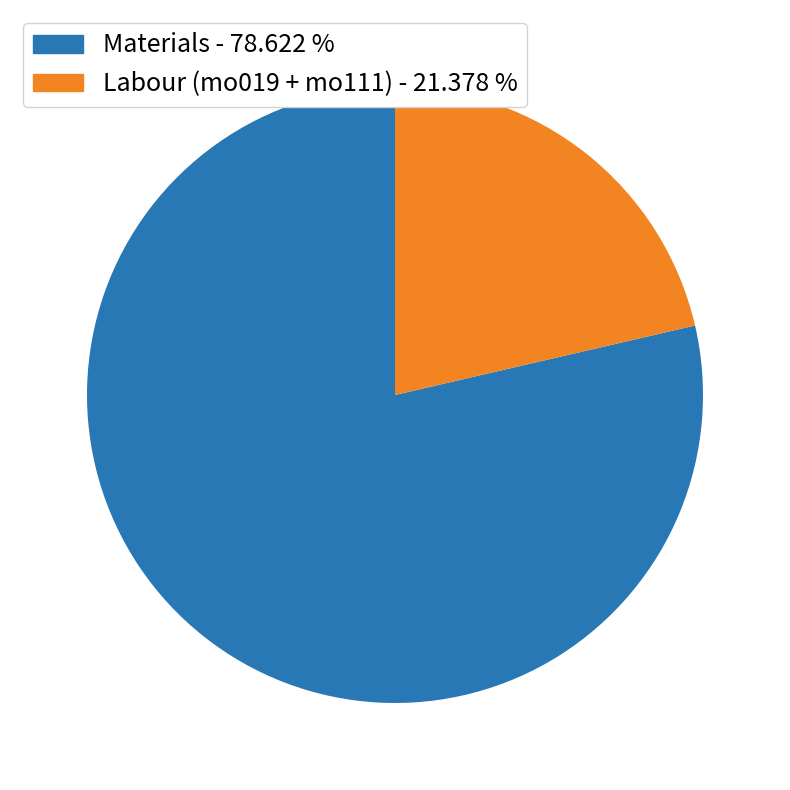

Which has a higher value, Materials - 78.622 % or Labour (mo019 + mo111) - 21.378 %?

Materials - 78.622 %